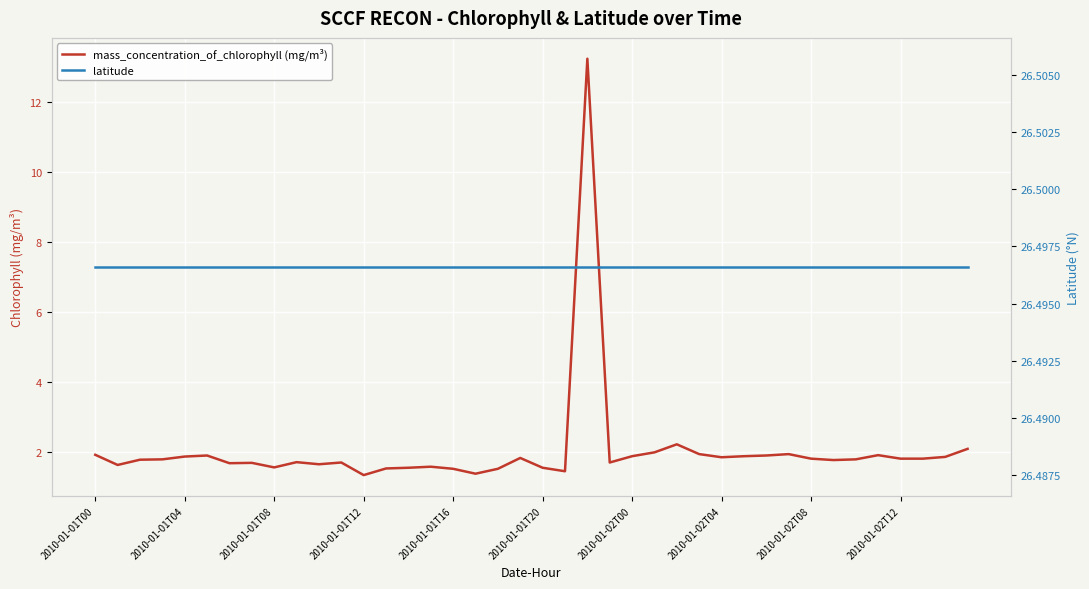

The value of mass_concentration_of_chlorophyll (mg/m³) at 18 is 1.5. True or false?

True